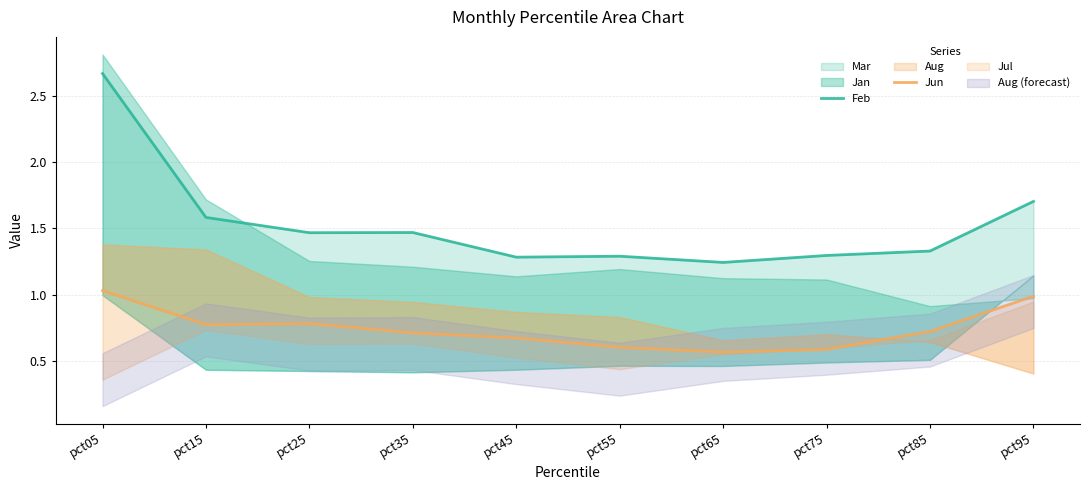

True or false: Jun and Feb cross at least once.

False